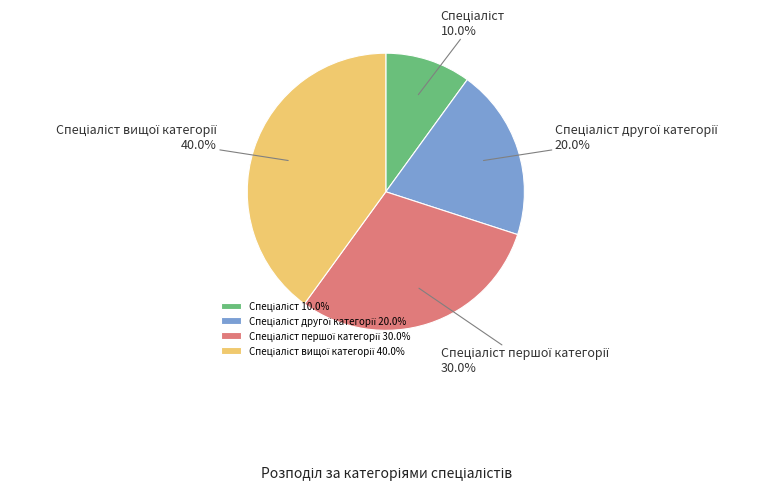

Is there any slice that represents more than half of the pie?

No